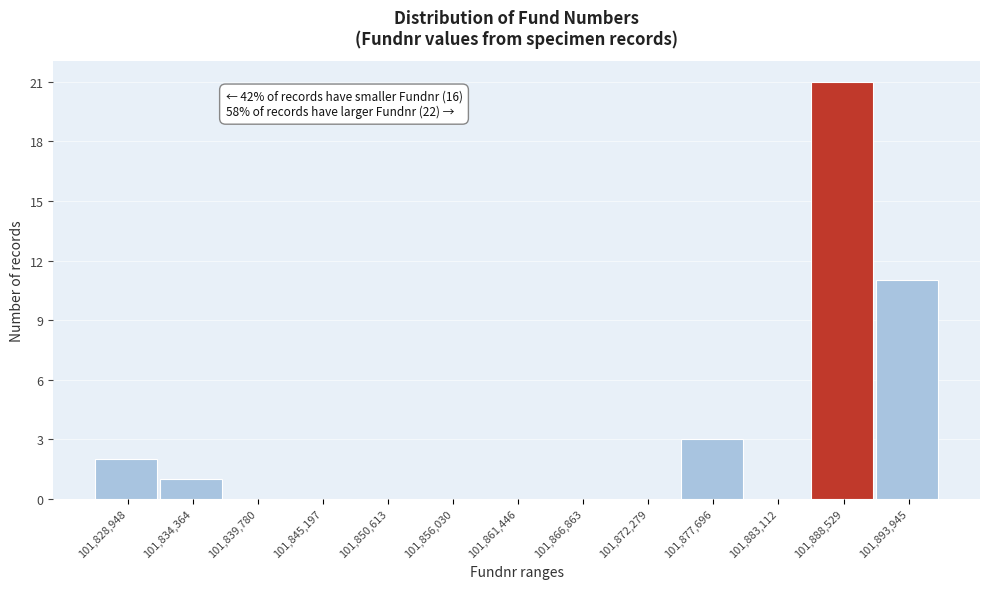

Reading left to right, transcribe all the data shown in this chart.

101,828,948=2	101,834,364=1	101,839,780=0	101,845,197=0	101,850,613=0	101,856,030=0	101,861,446=0	101,866,863=0	101,872,279=0	101,877,696=3	101,883,112=0	101,888,529=21	101,893,945=11